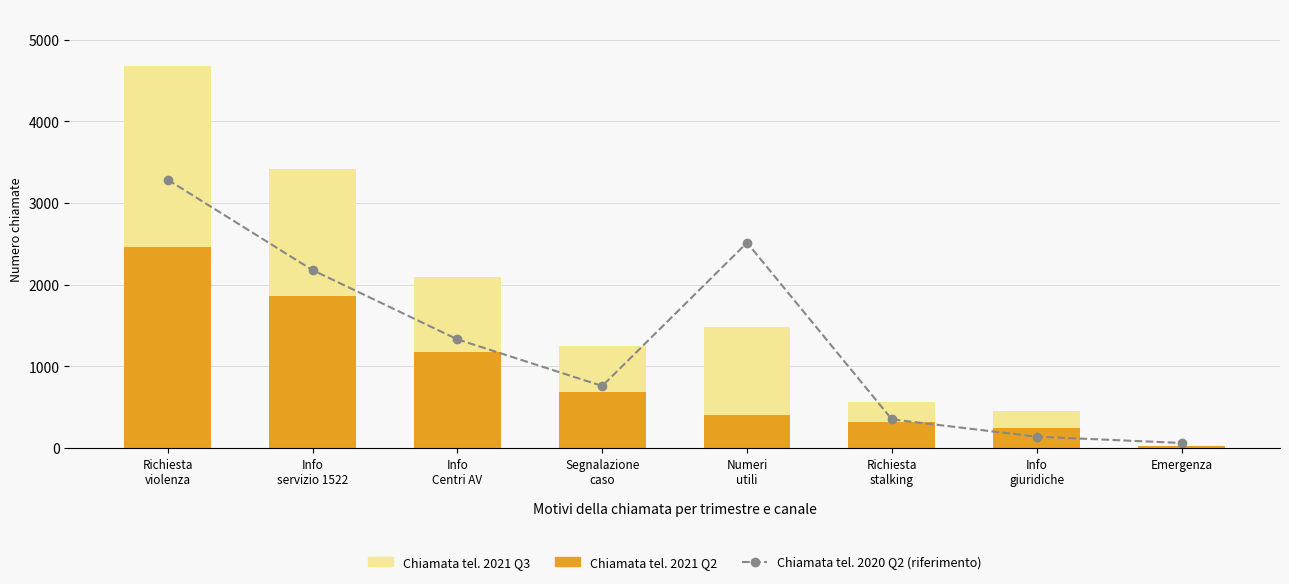

What position from the left is Info
giuridiche?

7